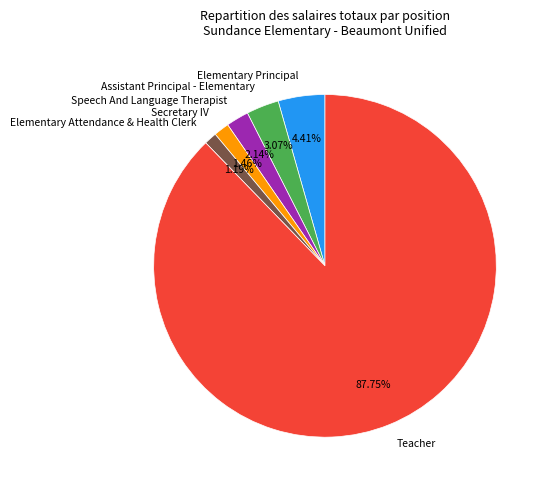

What is the ratio of the value at Elementary Attendance & Health Clerk to the value at Elementary Principal?

0.3